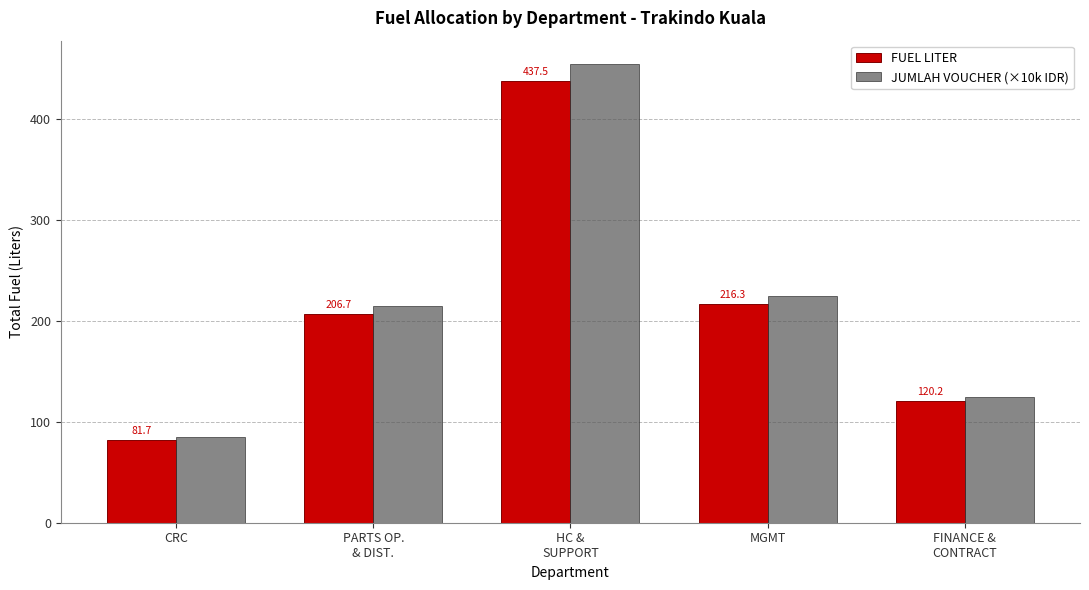

Read the FUEL LITER value at CRC.

81.7